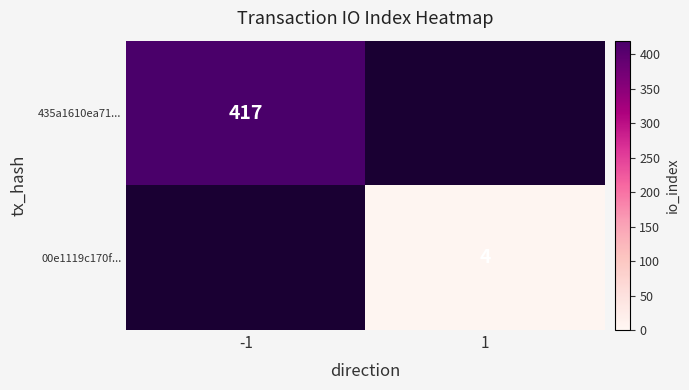

The 435a1610ea71... series shows 694 at -1. True or false?

False